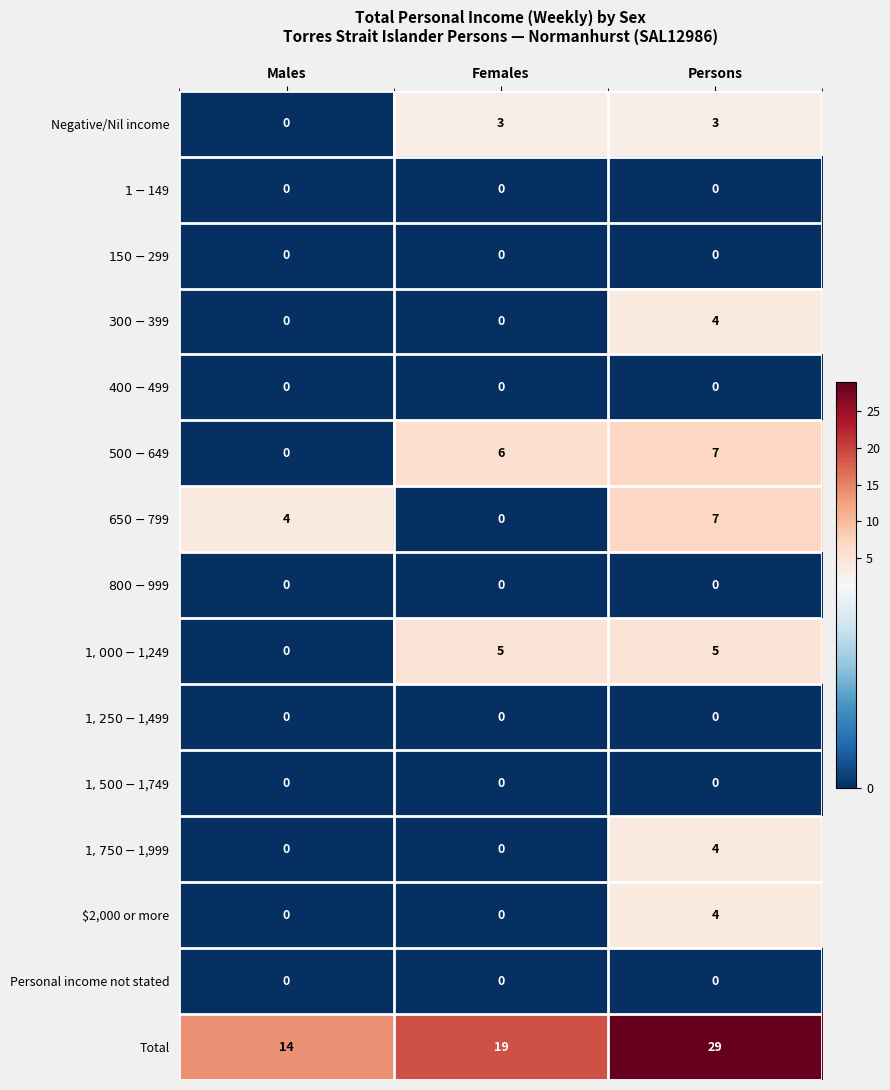

How many distinct data groups are displayed?

15